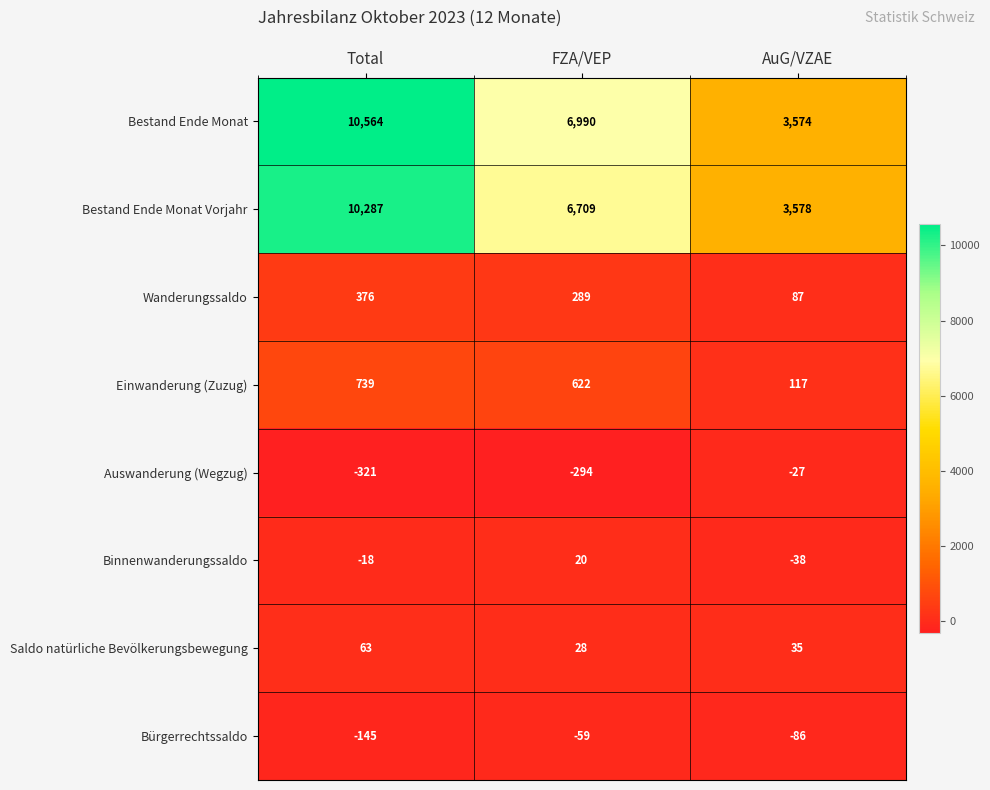

List the series in order of their peak value, highest first.

Bestand Ende Monat, Bestand Ende Monat Vorjahr, Einwanderung (Zuzug), Wanderungssaldo, Saldo natürliche Bevölkerungsbewegung, Binnenwanderungssaldo, Auswanderung (Wegzug), Bürgerrechtssaldo